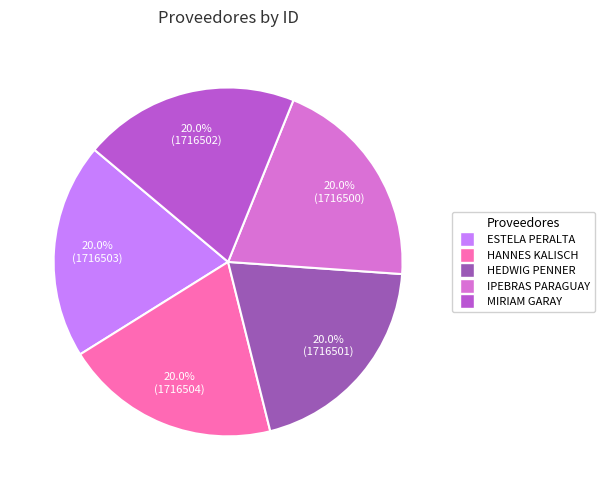

Does any single category account for the majority?

No